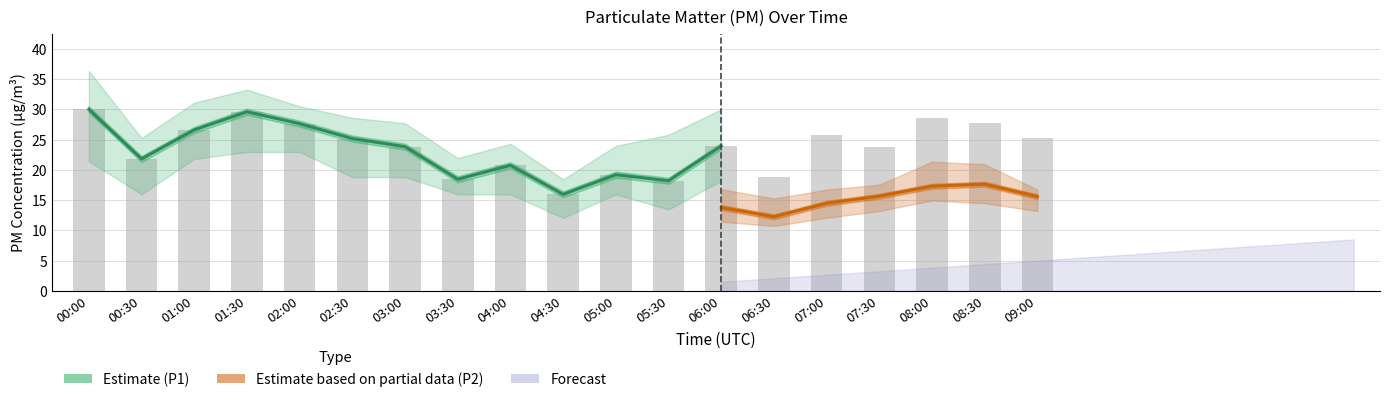

What is the label of the 4th bar from the left?

01:30